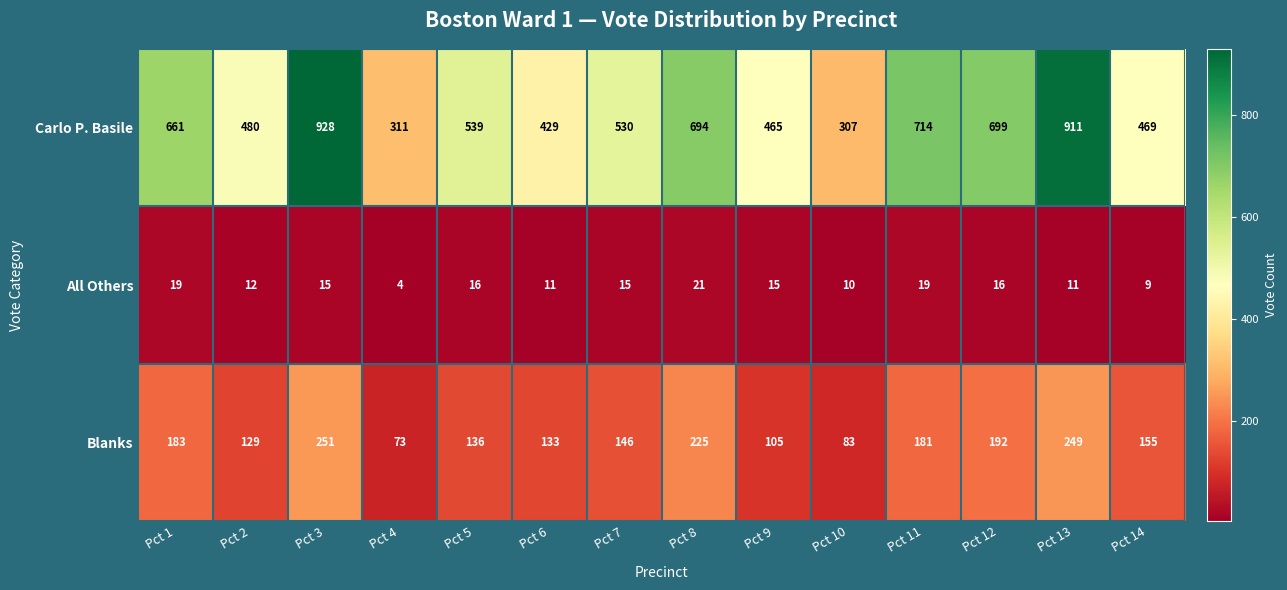

How many data points does each series have?

14